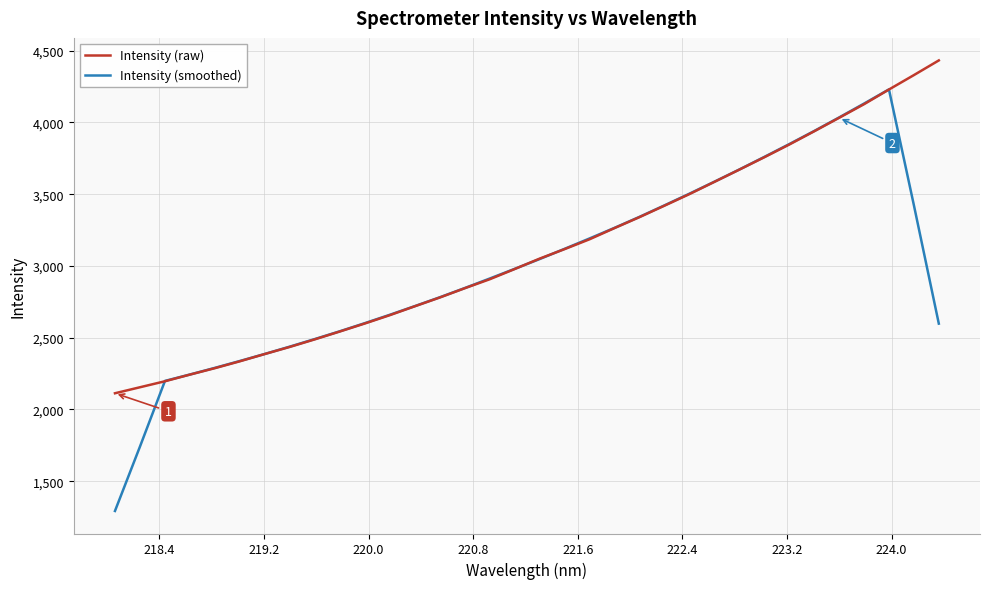

Which series has the widest spread of values?

Intensity (smoothed)